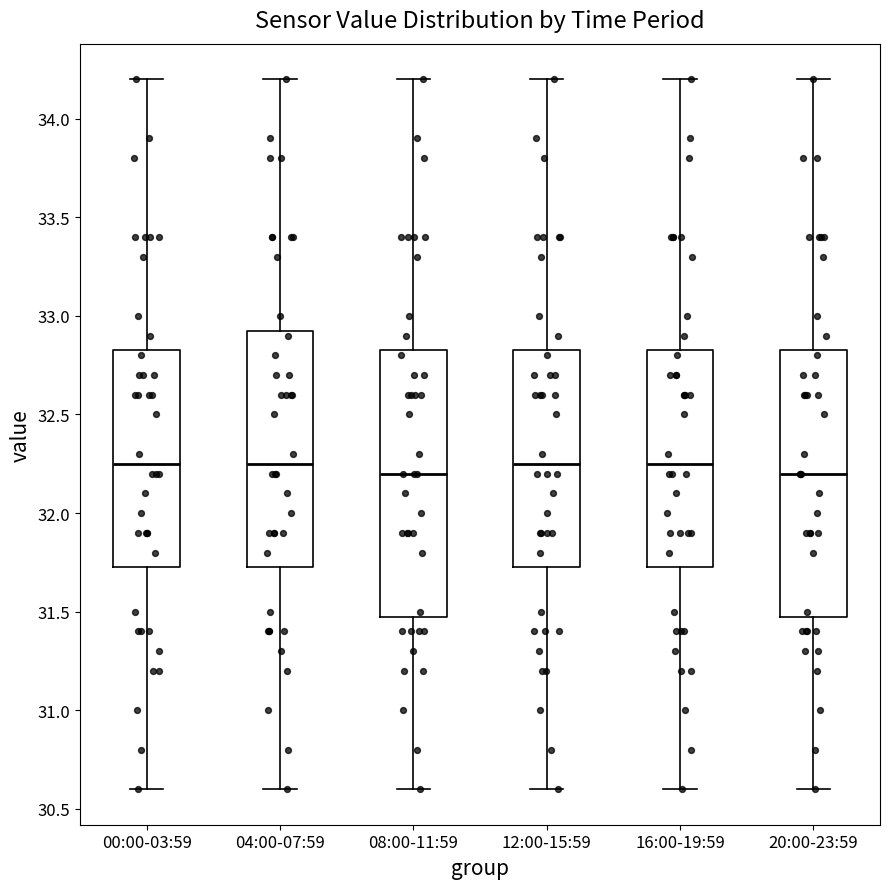

Reading left to right, transcribe this box plot: for each box, give where its median line is, the range the box spans, and where its two whiskers end, as read against the y-axis. The values are not printed on the chart, so give them approximately, as read against the axis.

00:00-03:59: median 32.25, box 31.75 to 32.85, whiskers 30.60 to 34.20
04:00-07:59: median 32.25, box 31.75 to 32.95, whiskers 30.60 to 34.20
08:00-11:59: median 32.20, box 31.50 to 32.85, whiskers 30.60 to 34.20
12:00-15:59: median 32.25, box 31.75 to 32.85, whiskers 30.60 to 34.20
16:00-19:59: median 32.25, box 31.75 to 32.85, whiskers 30.60 to 34.20
20:00-23:59: median 32.20, box 31.50 to 32.85, whiskers 30.60 to 34.20